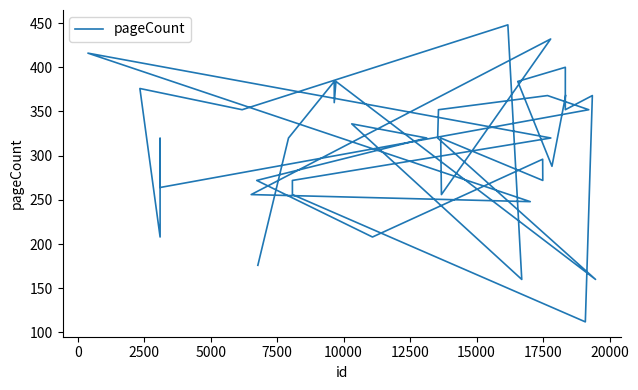

True or false: there are more than 1 points higher than both neighbors.

True